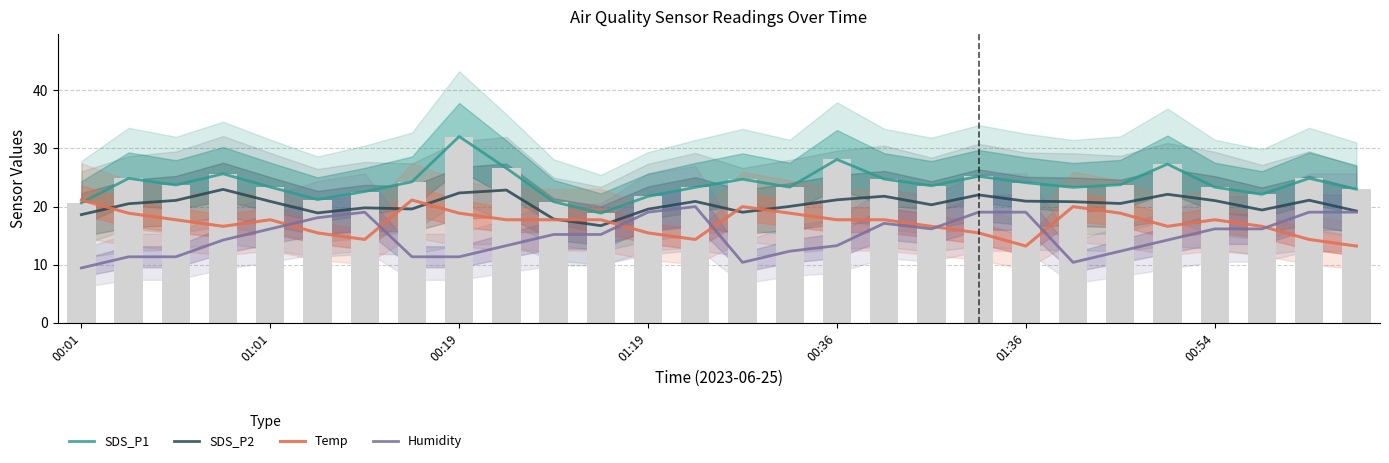

Which series changed the most between 01:01 and 12?

Humidity